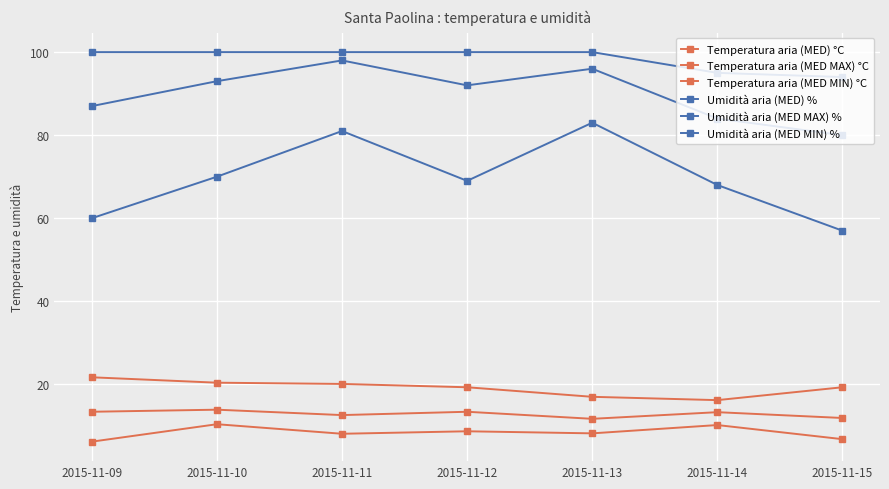

In Temperatura aria (MED) °C, how many points are lower than both neighbors (excluding endpoints)?

2